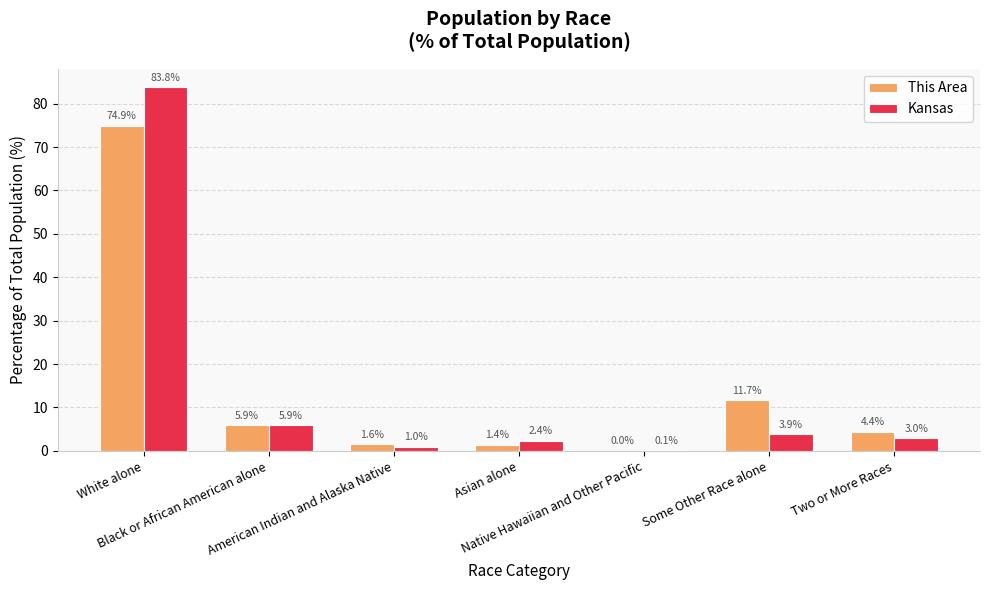

What is the highest value of the Kansas series?

83.8